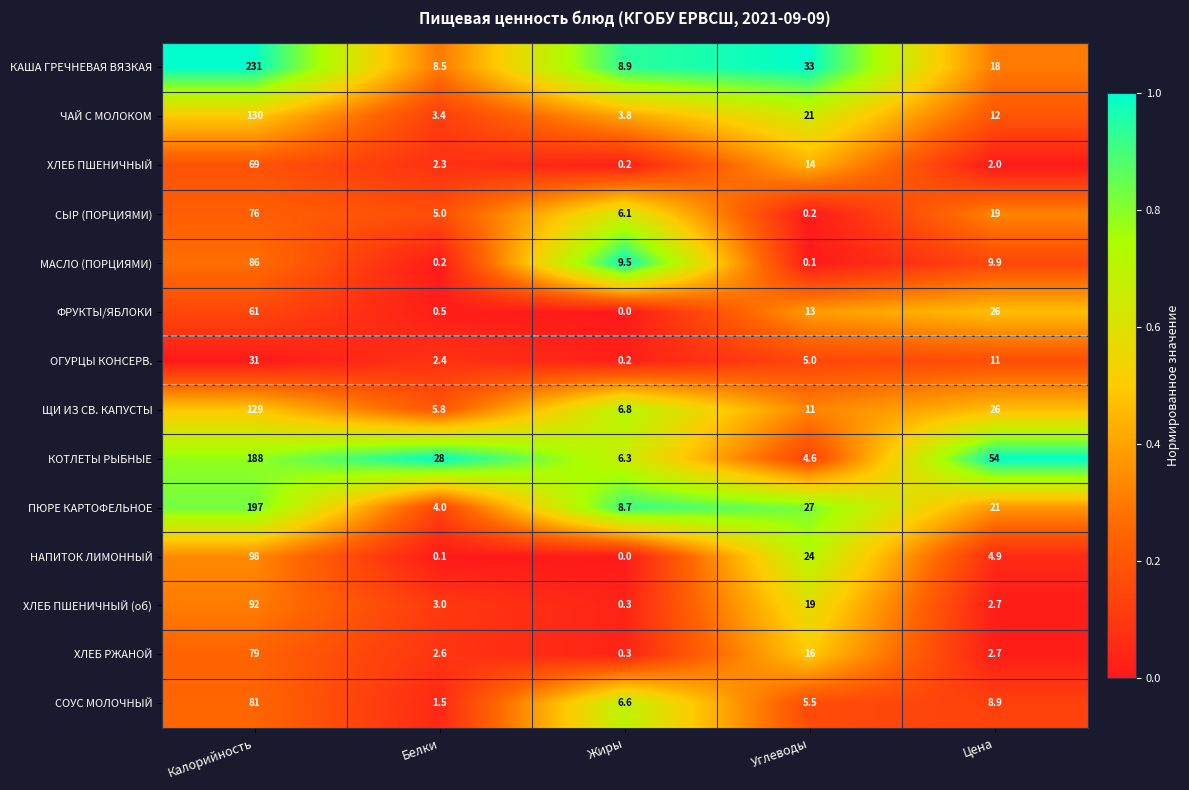

Rank the series at Углеводы from highest to lowest value.

КАША ГРЕЧНЕВАЯ ВЯЗКАЯ, ПЮРЕ КАРТОФЕЛЬНОЕ, НАПИТОК ЛИМОННЫЙ, ЧАЙ С МОЛОКОМ, ХЛЕБ ПШЕНИЧНЫЙ (об), ХЛЕБ РЖАНОЙ, ХЛЕБ ПШЕНИЧНЫЙ, ФРУКТЫ/ЯБЛОКИ, ЩИ ИЗ СВ. КАПУСТЫ, СОУС МОЛОЧНЫЙ, ОГУРЦЫ КОНСЕРВ., КОТЛЕТЫ РЫБНЫЕ, СЫР (ПОРЦИЯМИ), МАСЛО (ПОРЦИЯМИ)